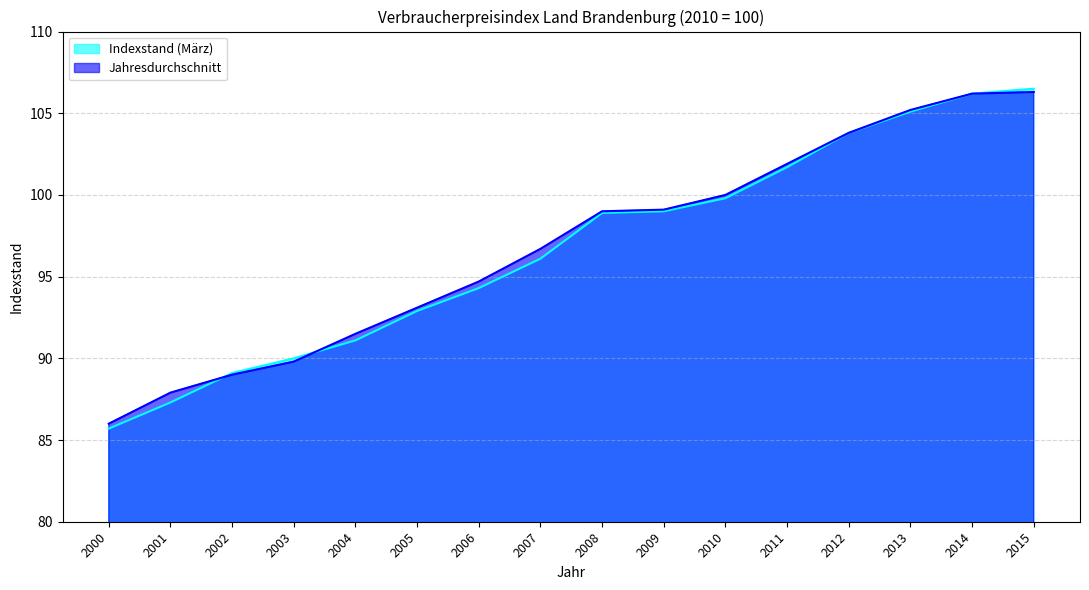

After their last crossing, which series has the higher values: Jahresdurchschnitt or Indexstand (März)?

Jahresdurchschnitt